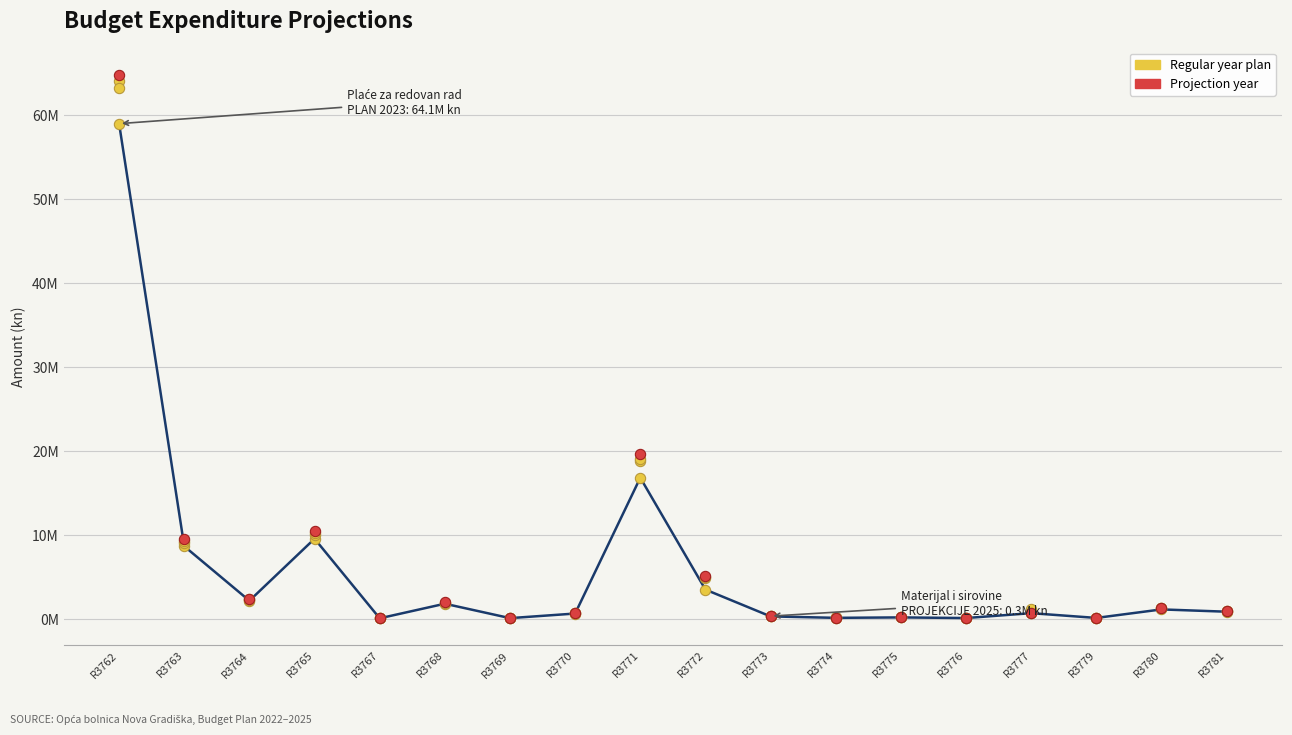

Which series has the largest total across all categories?

PROJEKCIJE 2025 (kn)